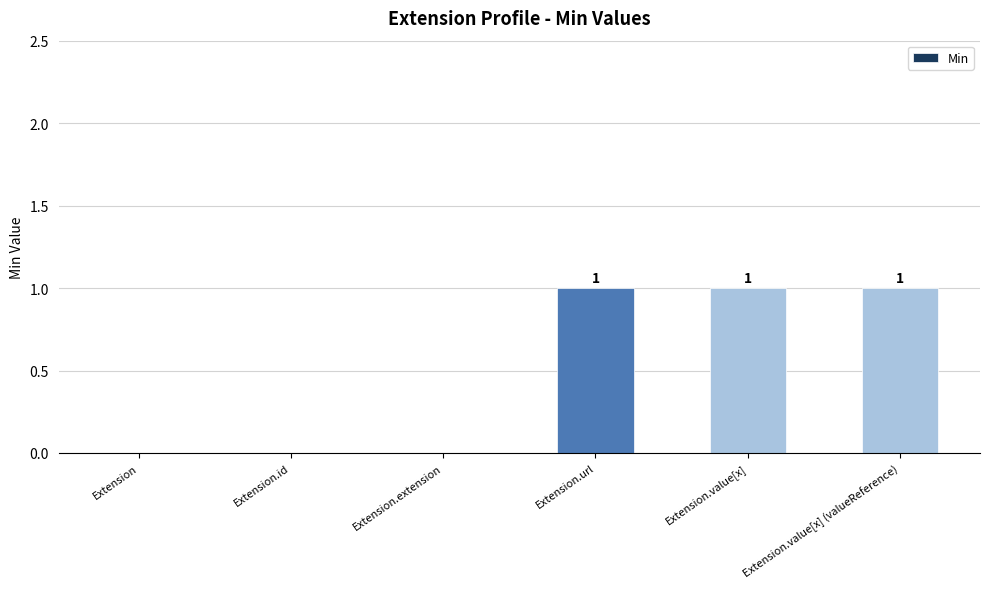

Reading left to right, transcribe all the data shown in this chart.

Extension=0	Extension.id=0	Extension.extension=0	Extension.url=1	Extension.value[x]=1	Extension.value[x] (valueReference)=1